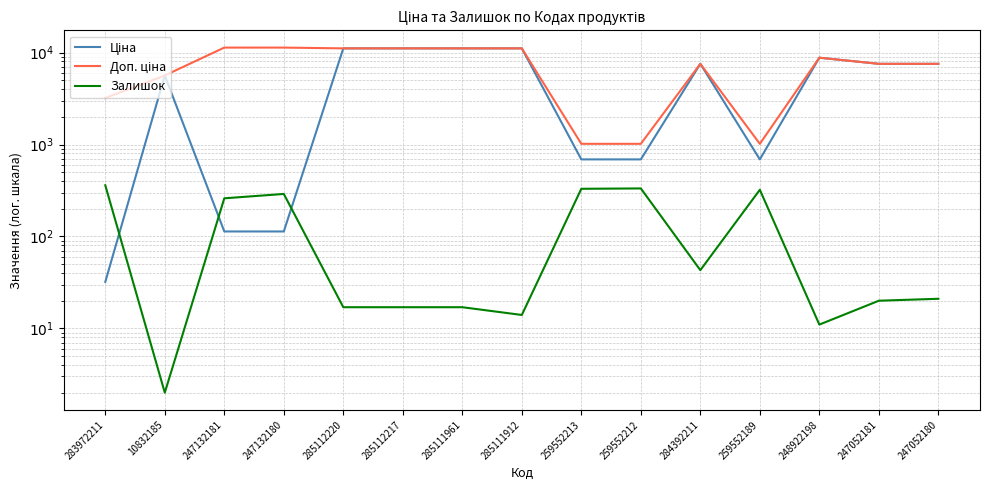

What is the maximum value for Доп. ціна?

11334.0